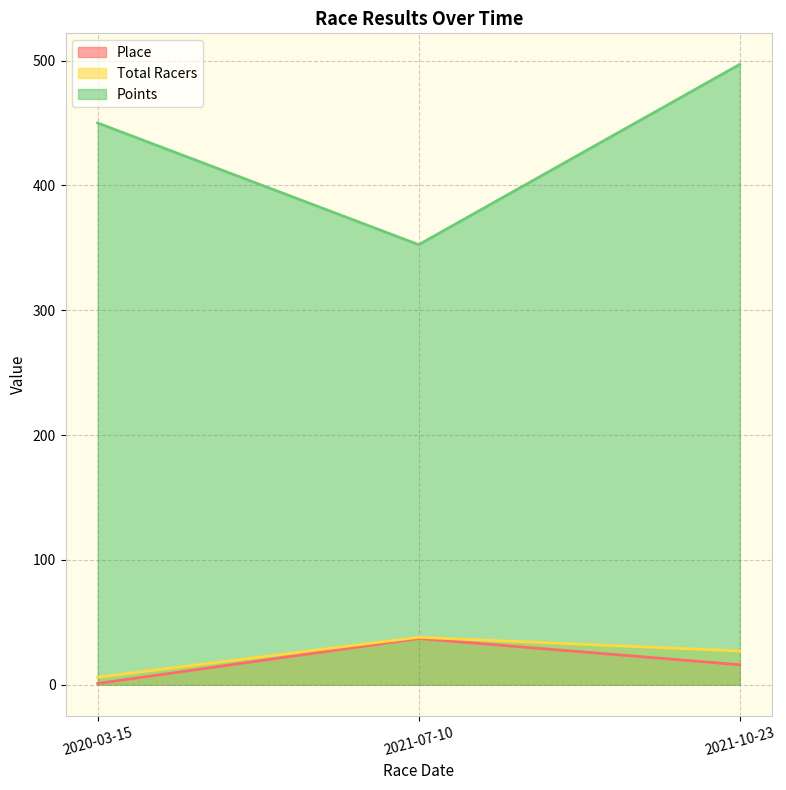

Reading left to right, list all the values displayed in this chart.

Place: 1.0	37.0	16.0
Total Racers: 6.0	38.0	27.0
Points: 450.0	352.5	497.0